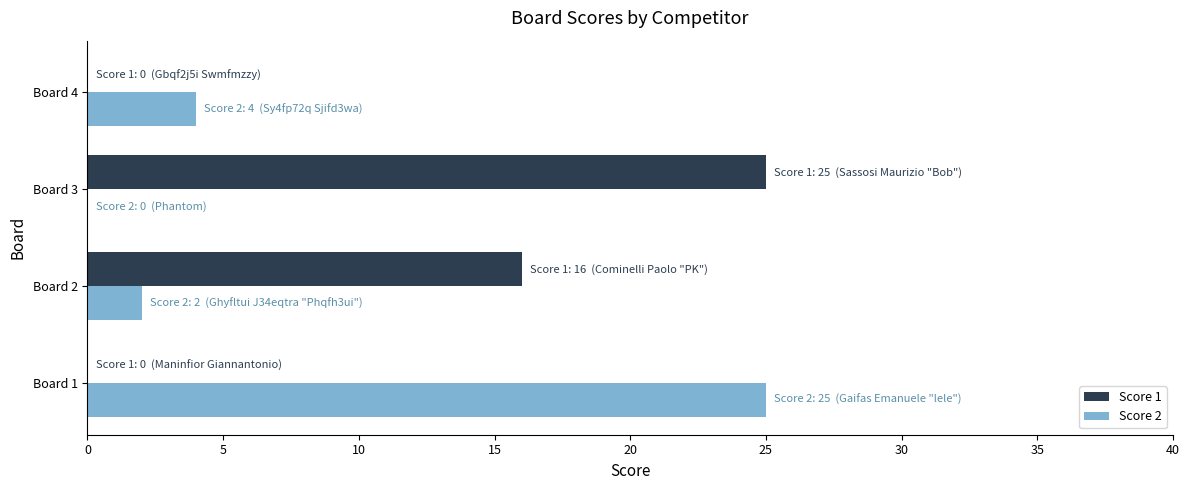

Which series changed the most between Board 3 and Board 4?

Score 1